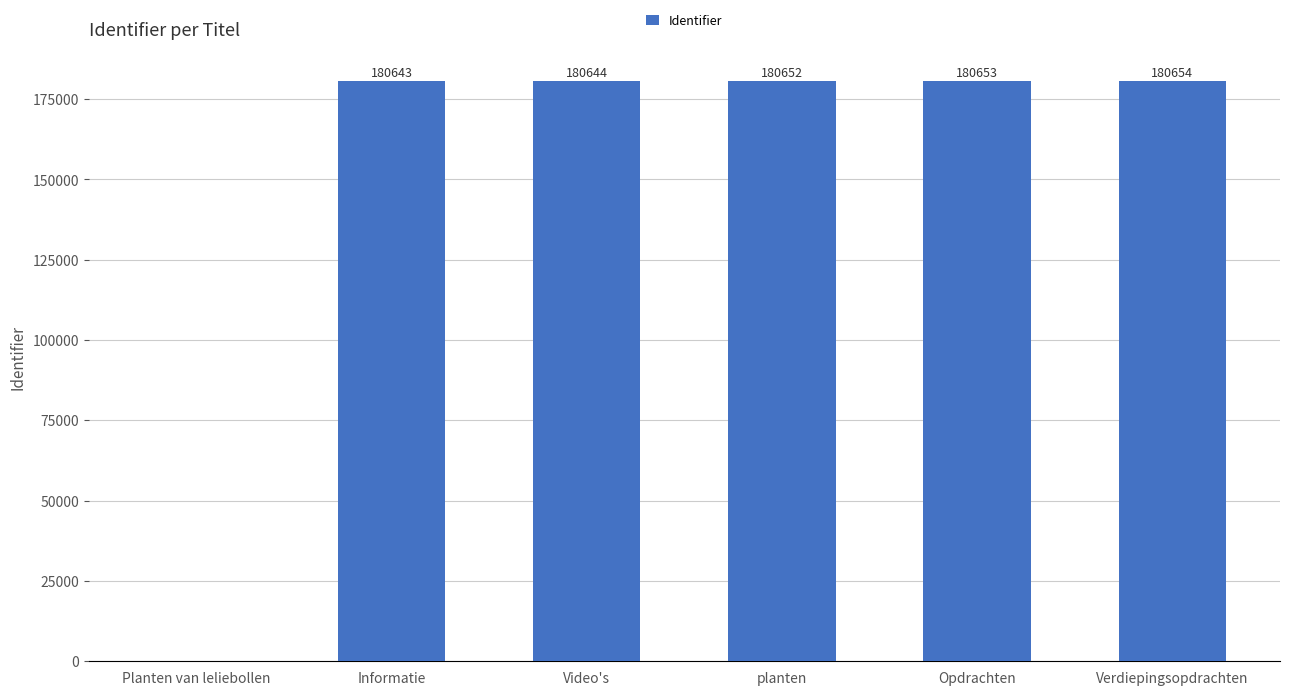

What is the sum of all values?

903246